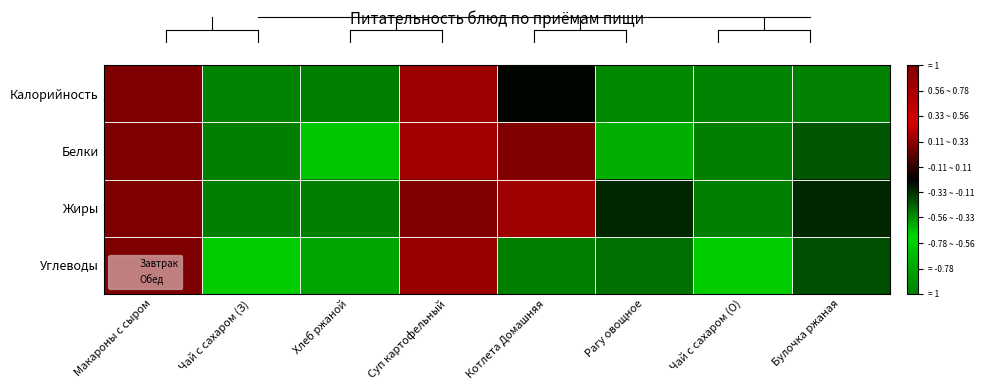

Between Чай с сахаром (О) and Чай с сахаром (З), which is larger?

Чай с сахаром (О)